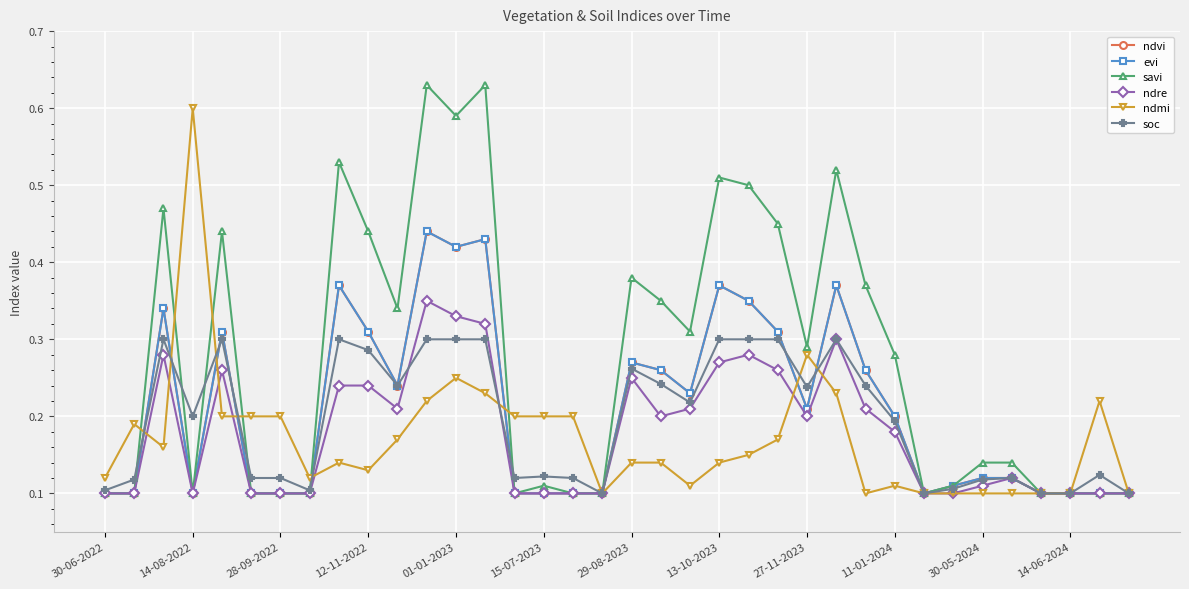

True or false: soc has more than 2 points higher than both neighbors.

True